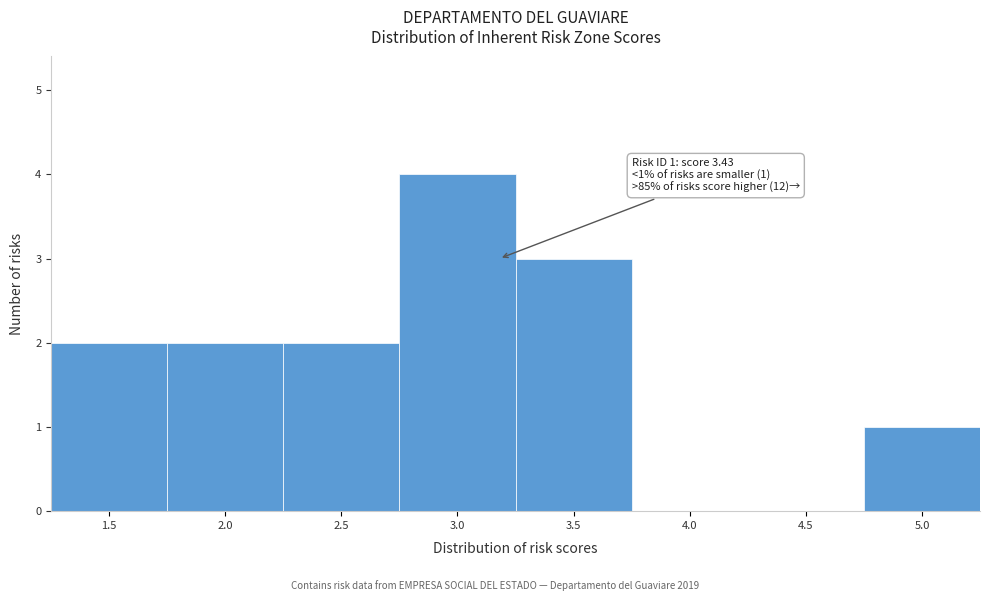

Reading left to right, extract all data points from this chart.

1.5=2	2.0=2	2.5=2	3.0=4	3.5=3	4.0=0	4.5=0	5.0=1